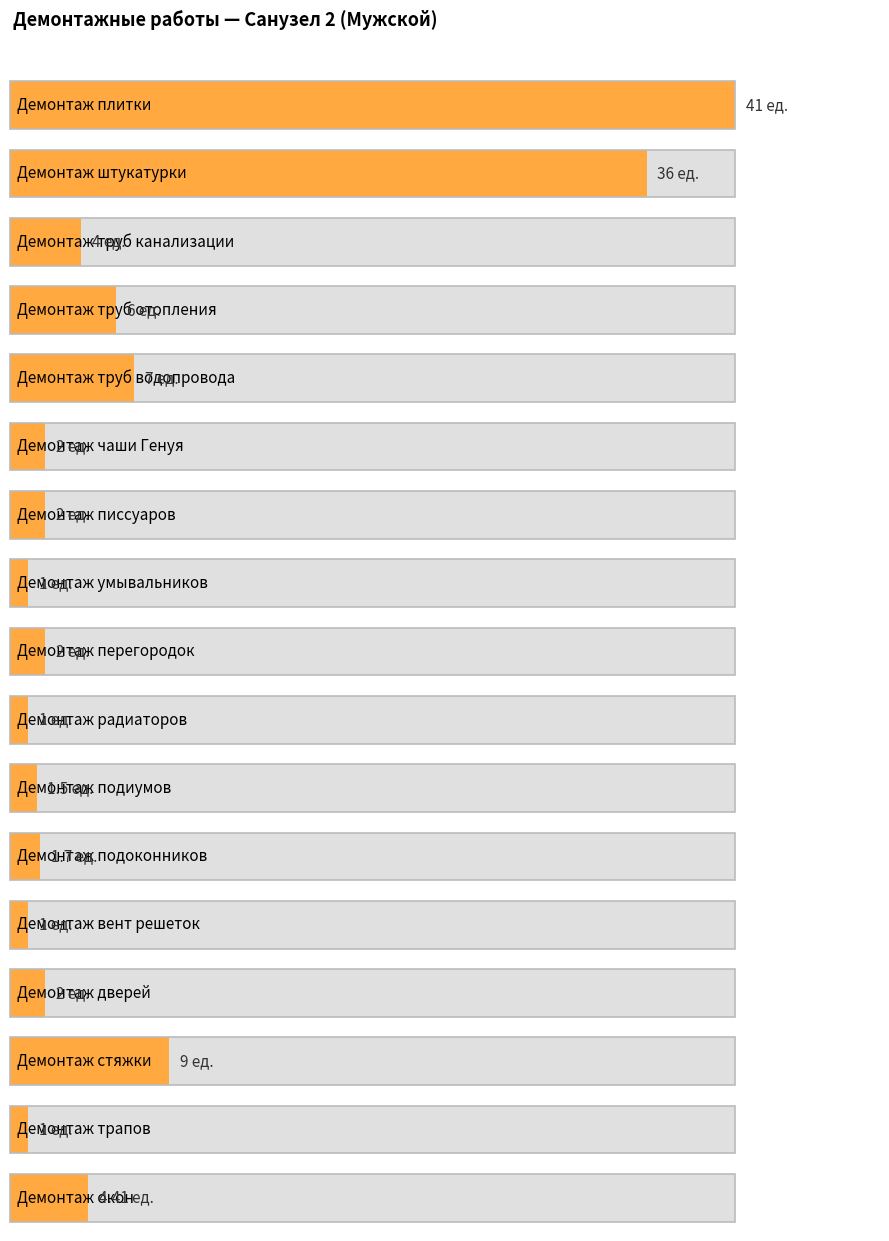

Which series changed the most between Демонтаж плитки and Демонтаж перегородок?

Кол-во